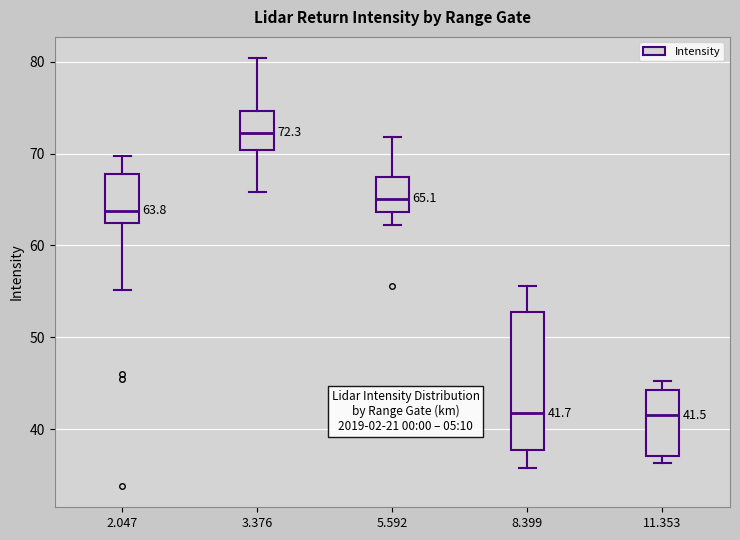

Which box is the tallest, from its lower edge to its upper edge?

8.399